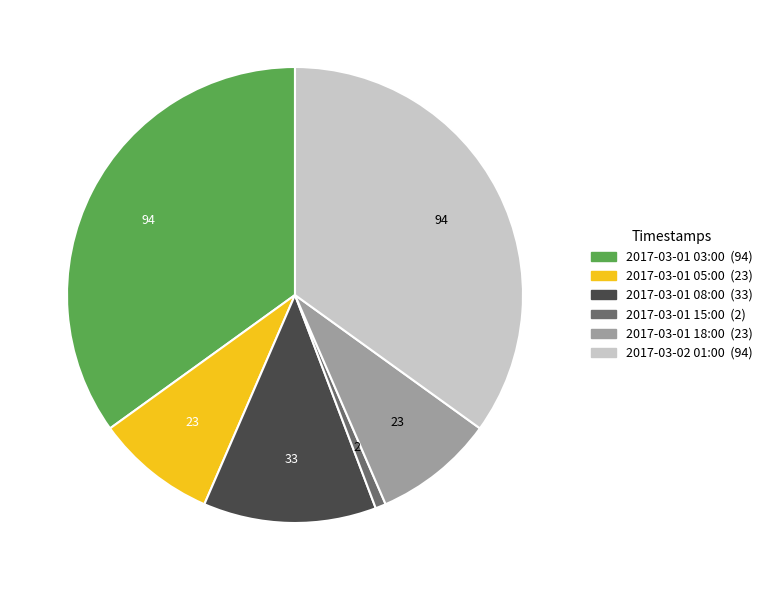

Which slice is the smallest?

2017-03-01 15:00